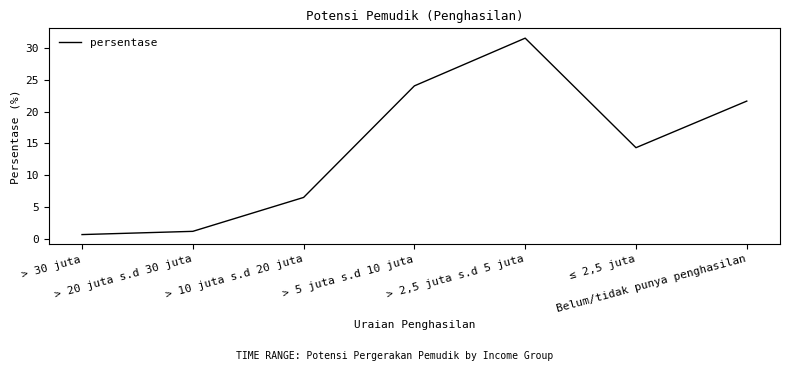

Rank the categories by value from lowest to highest.

> 30 juta, > 20 juta s.d 30 juta, > 10 juta s.d 20 juta, ≤ 2,5 juta, Belum/tidak punya penghasilan, > 5 juta s.d 10 juta, > 2,5 juta s.d 5 juta